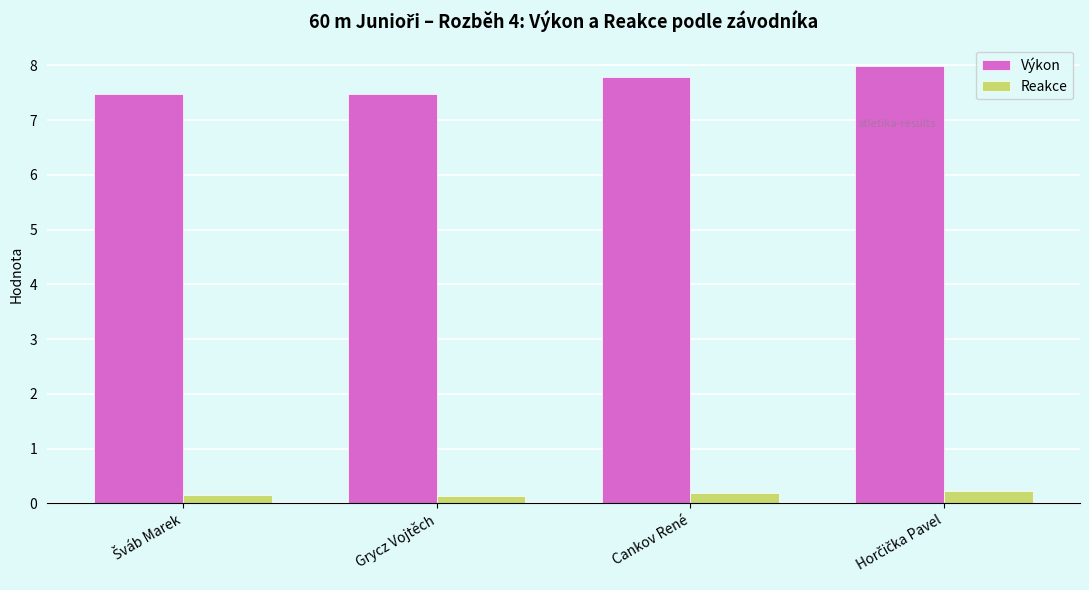

The Výkon series shows 7.8 at Cankov René. True or false?

True